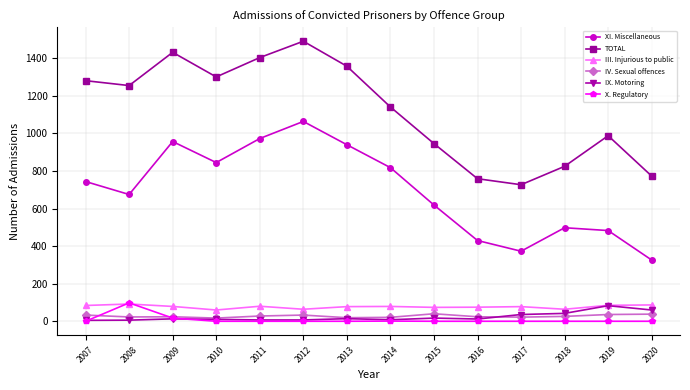

What is the greatest value displayed?

1491